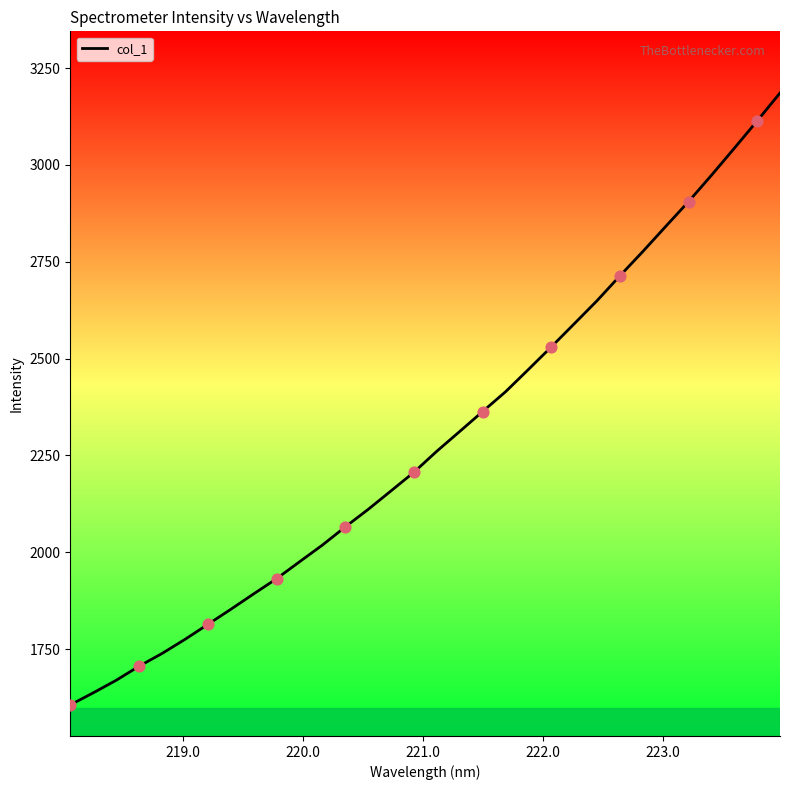

What is the difference between the maximum and minimum values?

1580.1